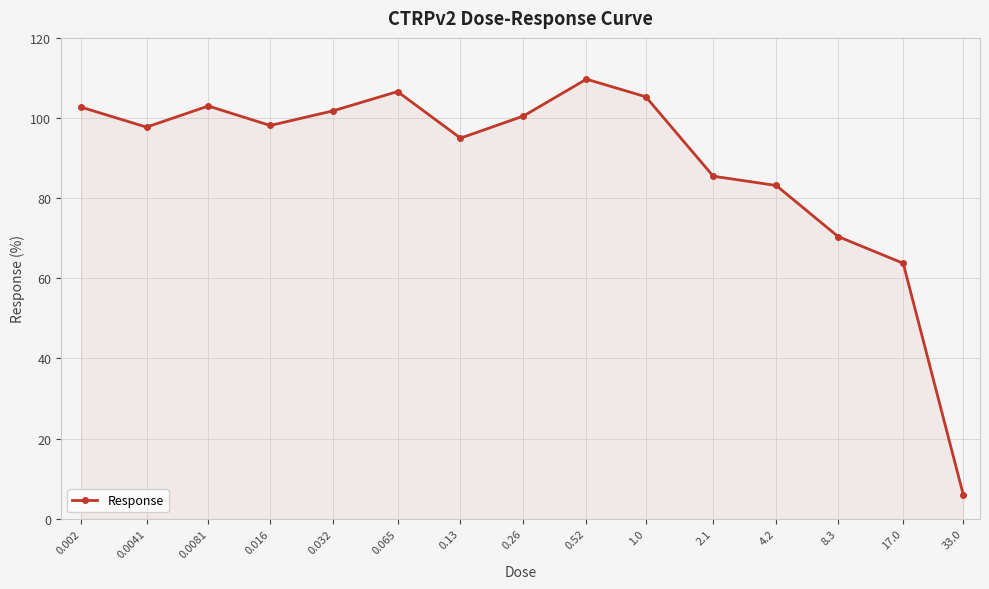

What is the average value?

88.6